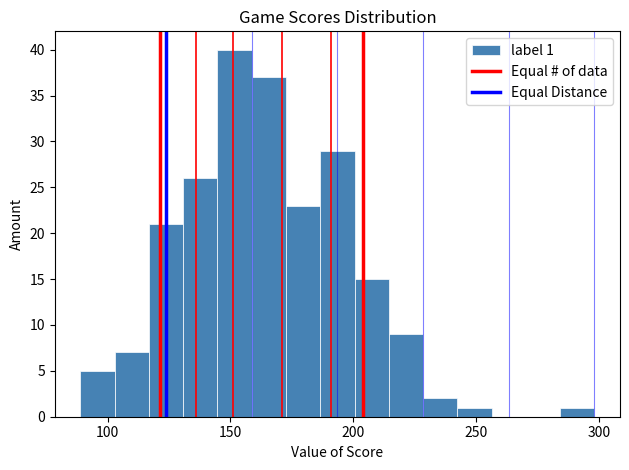

Around what value on the x-axis is the tallest bar? Give the approximate position of its centre, as read against the axis.

150